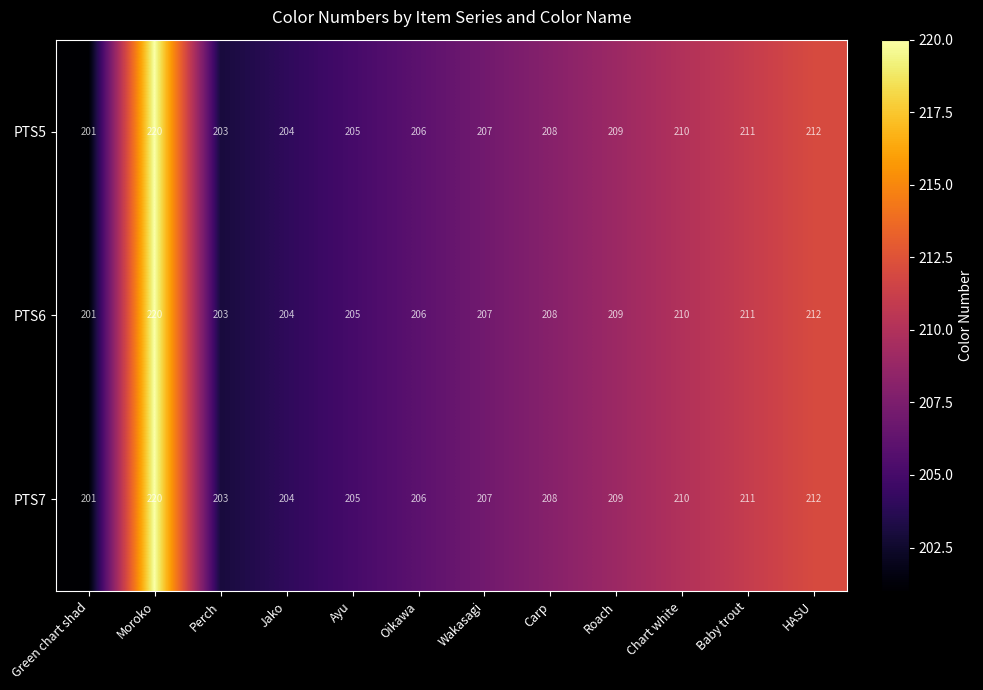

The PTS6 series shows 84 at Jako. True or false?

False